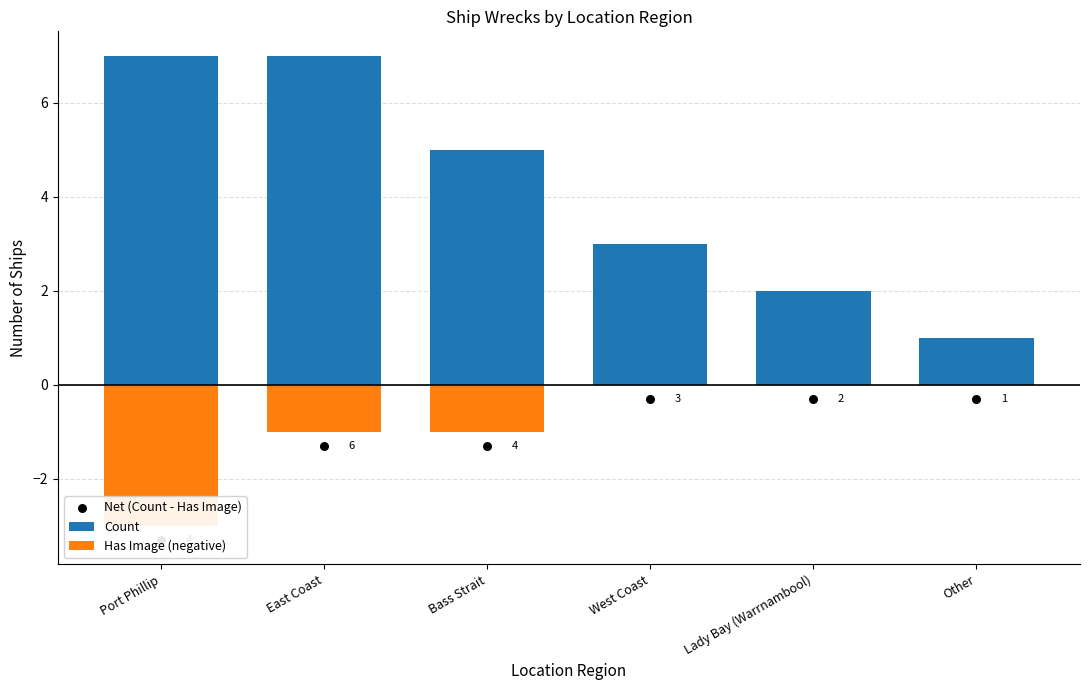

Which series contains the highest Y value?

Count